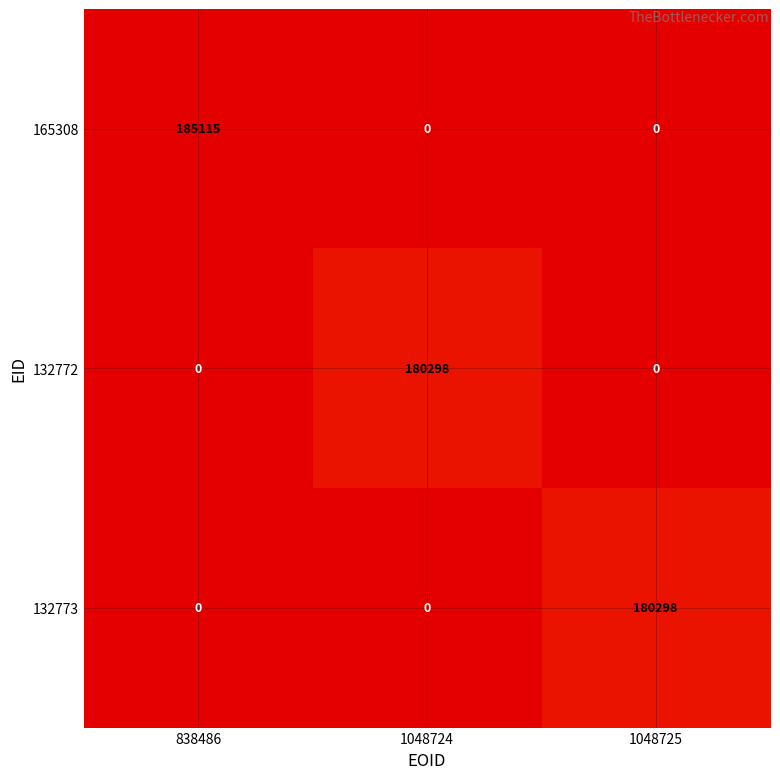

Which category has the highest value in the 165308 series?

838486